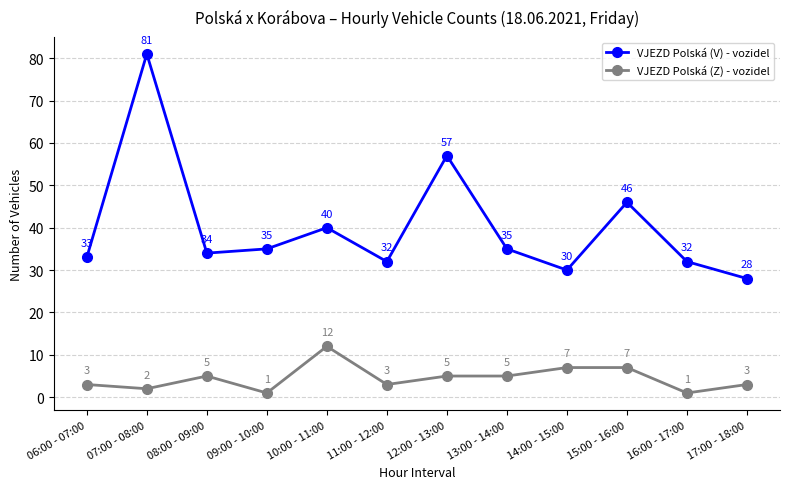

At 09:00 - 10:00, list the series in order from smallest to largest.

VJEZD Polská (Z) - vozidel, VJEZD Polská (V) - vozidel